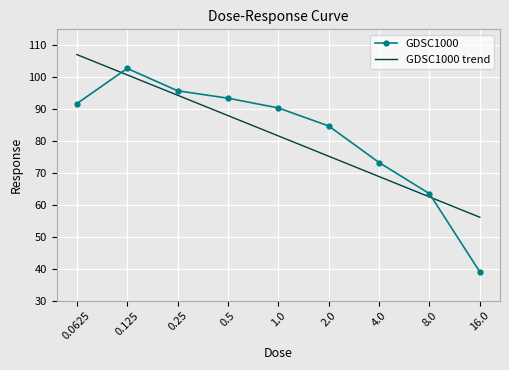

What is the spread (max minus min) of values at 4.0?

4.4